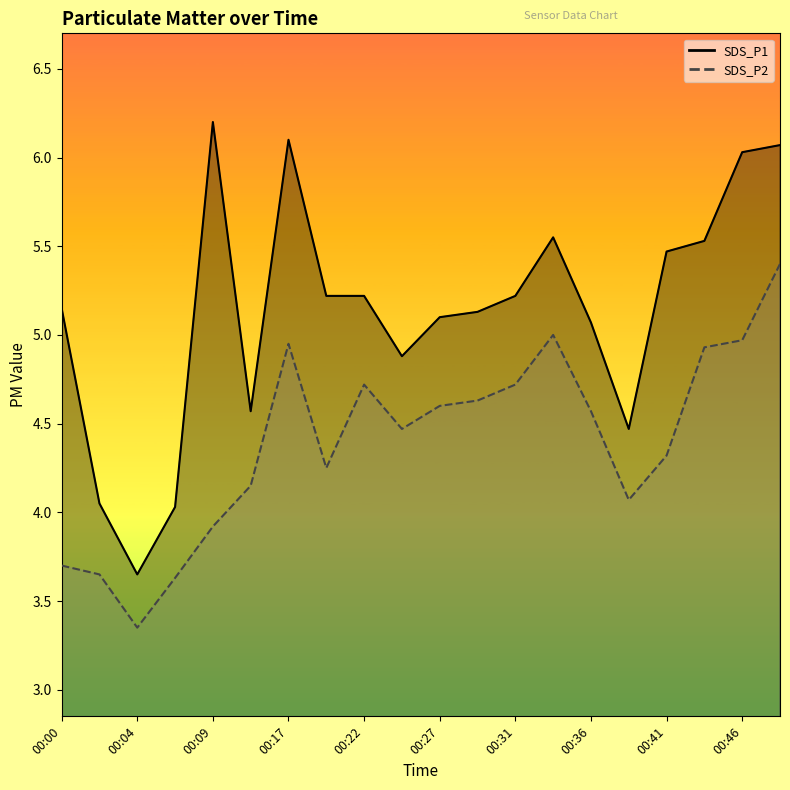

True or false: SDS_P1 and SDS_P2 intersect in this chart.

False